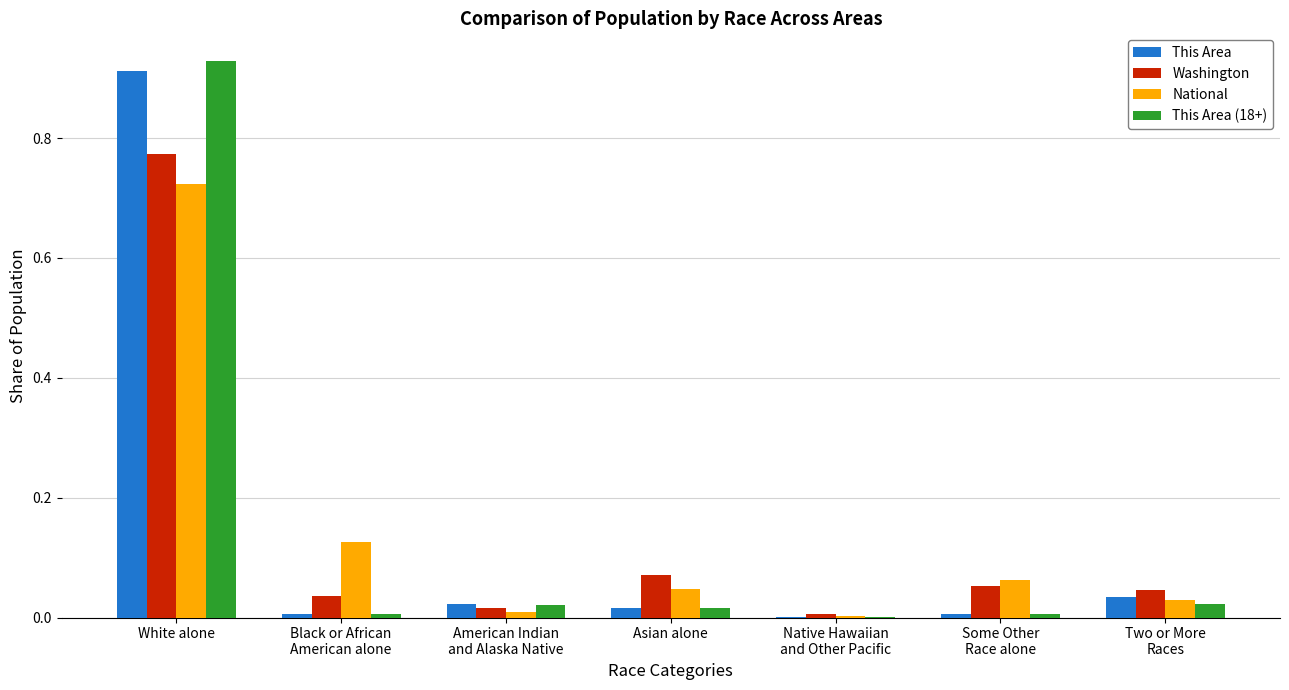

At which label does This Area (18+) reach its peak?

White alone